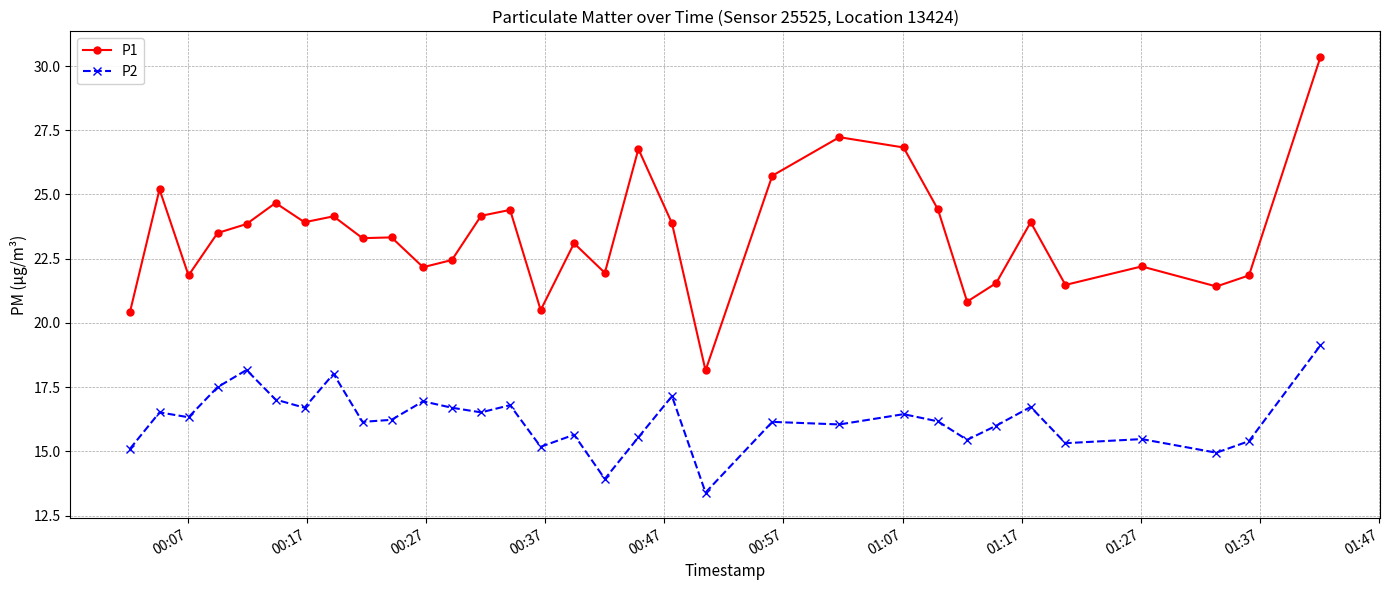

What is the maximum value shown in the chart?

30.4